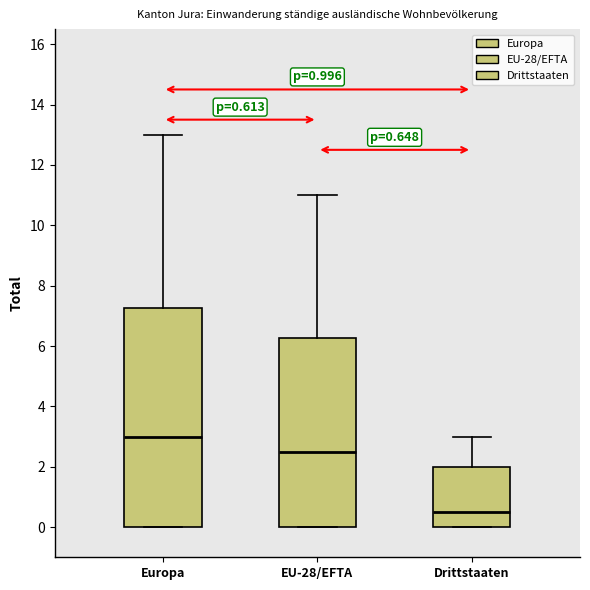

Which box is the tallest, from its lower edge to its upper edge?

Europa